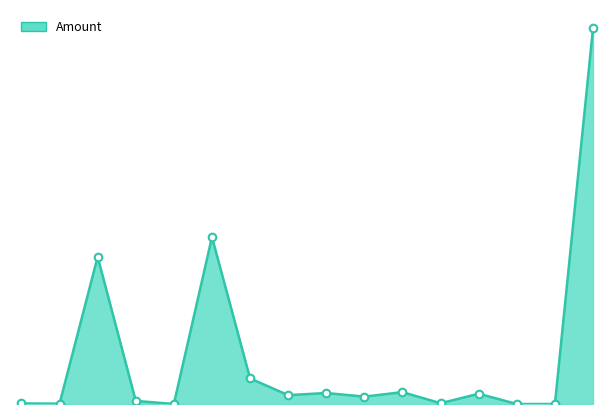

How many lines are shown in the chart?

1